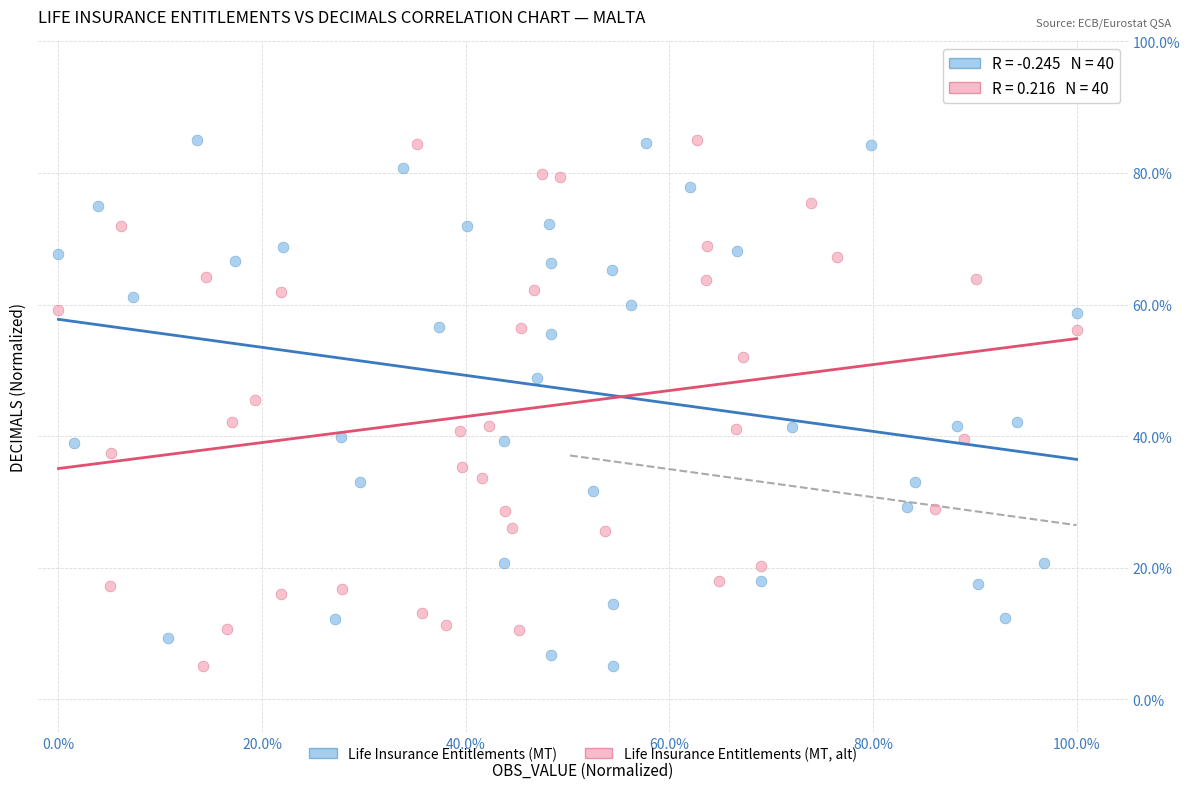

What are all the series names shown in the legend?

Life Insurance Entitlements (MT), Life Insurance Entitlements (MT, alt)